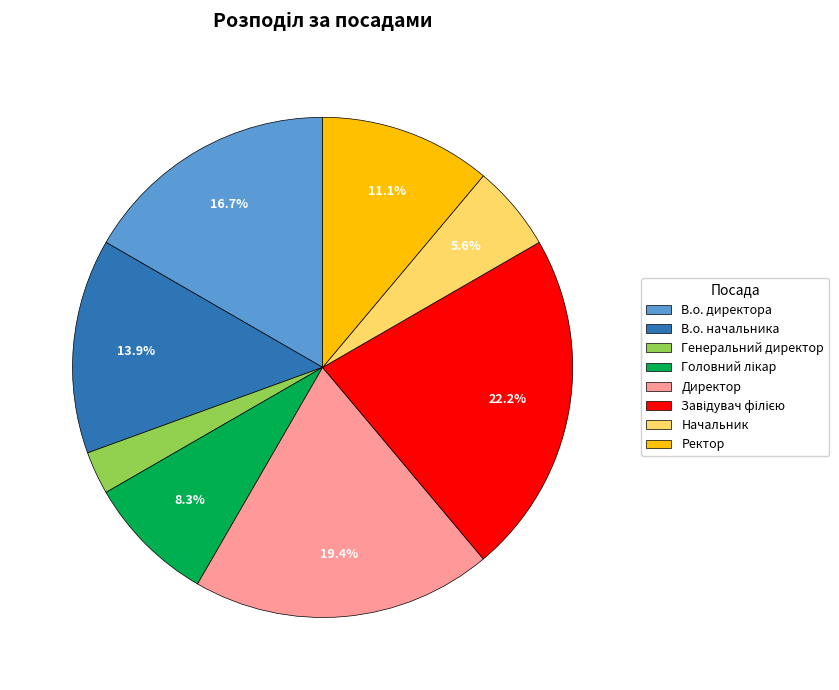

What portion of the pie excludes В.о. директора?

83.3%